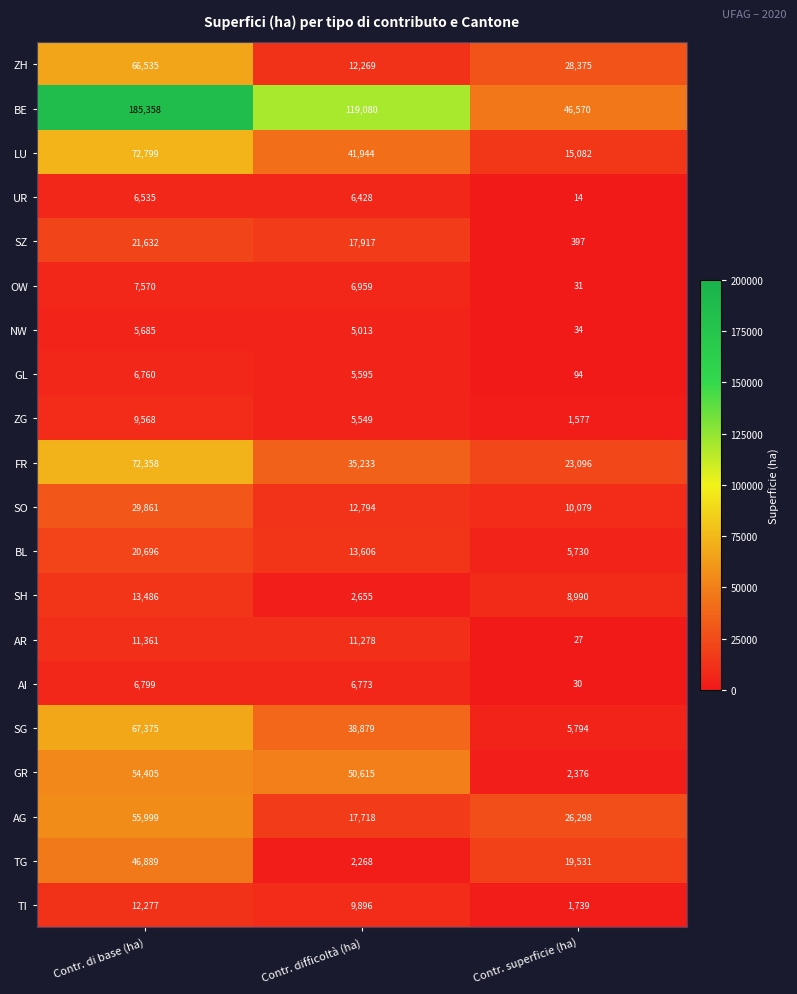

Rank the series at Contr. di base (ha) from highest to lowest value.

BE, LU, FR, SG, ZH, AG, GR, TG, SO, SZ, BL, SH, TI, AR, ZG, OW, AI, GL, UR, NW